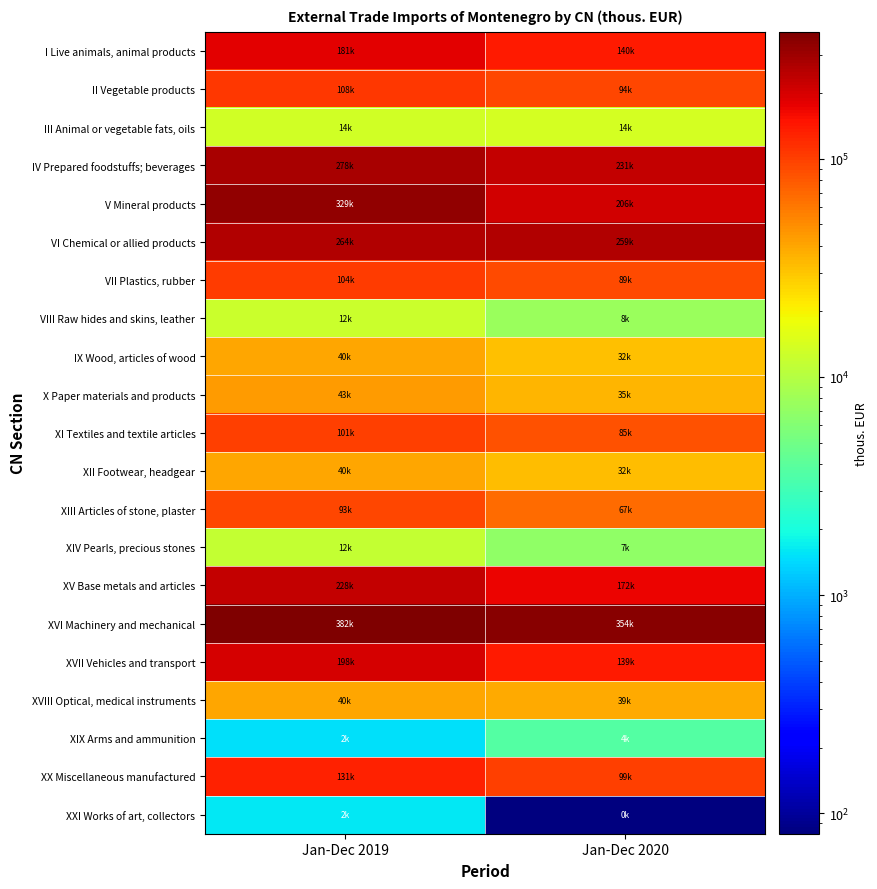

Which label corresponds to the largest value in the chart?

Jan-Dec 2019